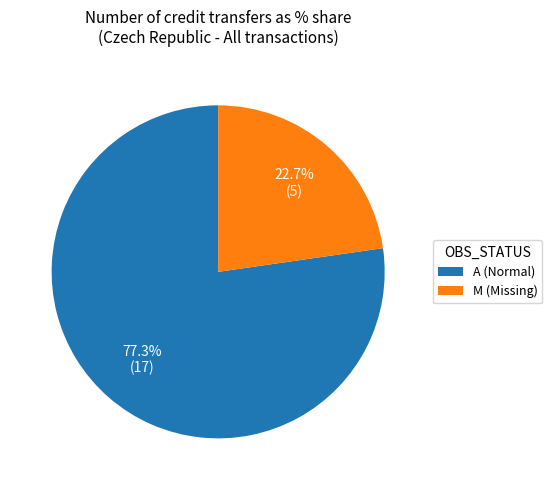

Rank the categories by value from lowest to highest.

M (Missing), A (Normal)